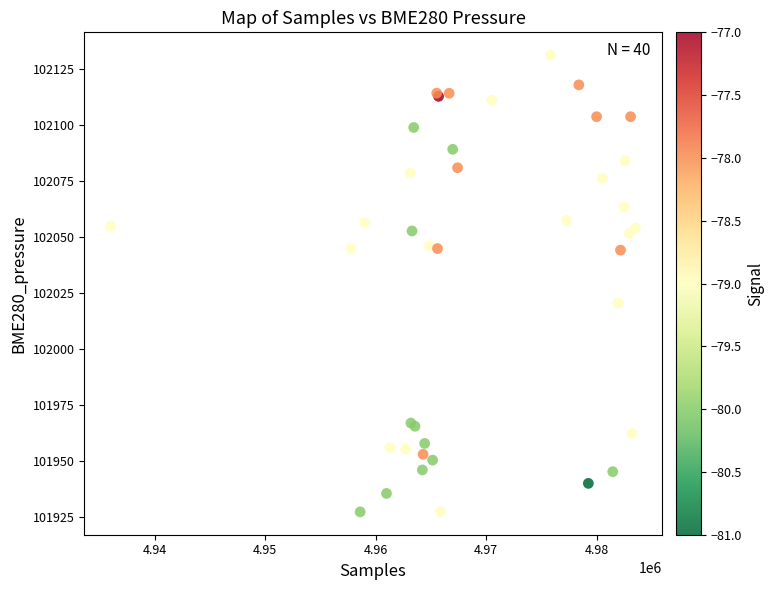

What Y value in the scatter plot is closest to 102029?

102020.6